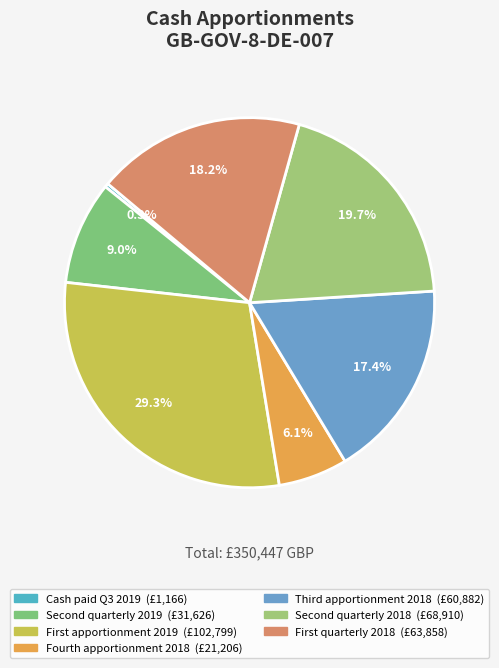

Which category has the biggest portion of the pie?

First apportionment 2019